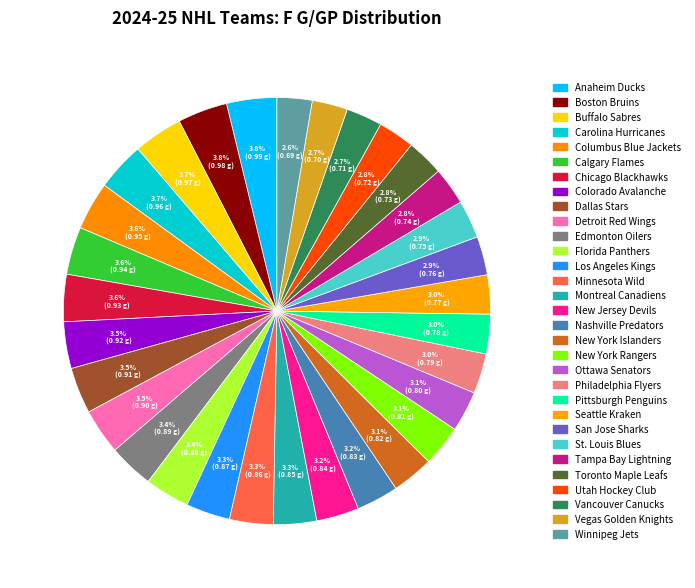

Count the number of slices in the pie.

31